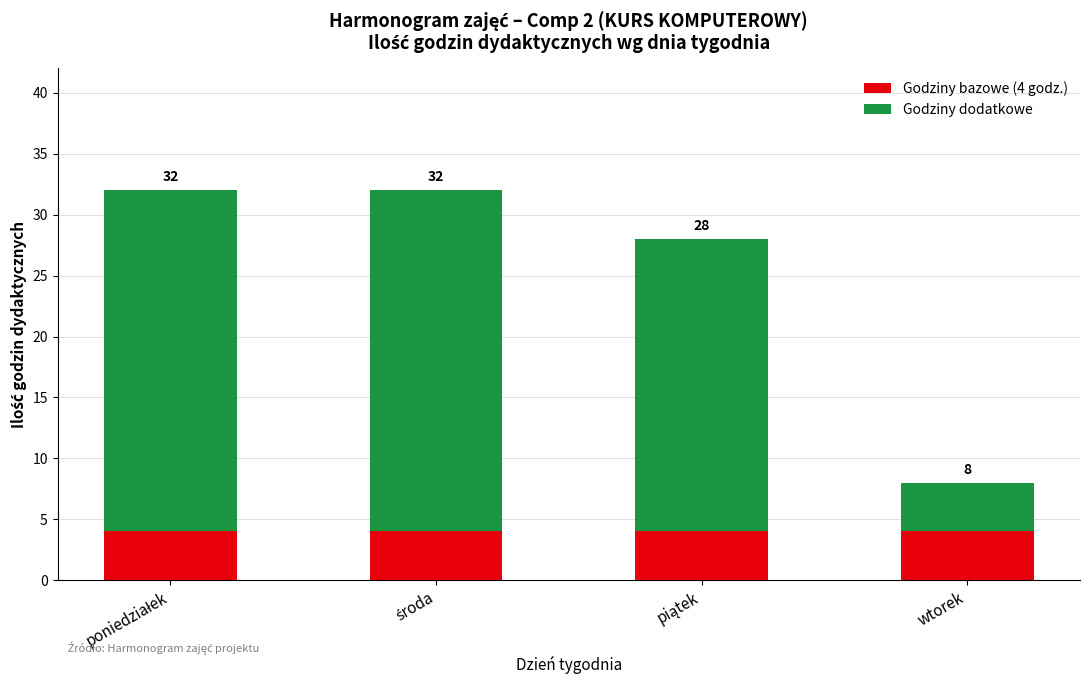

What is the label of the 3rd bar from the left?

piątek